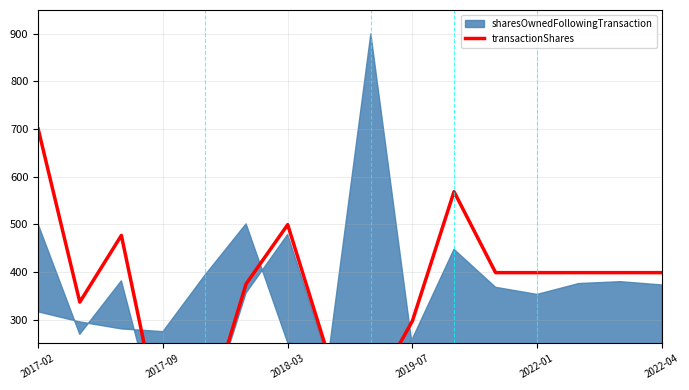

The chart shows a value of 568.8 at 10. True or false?

True